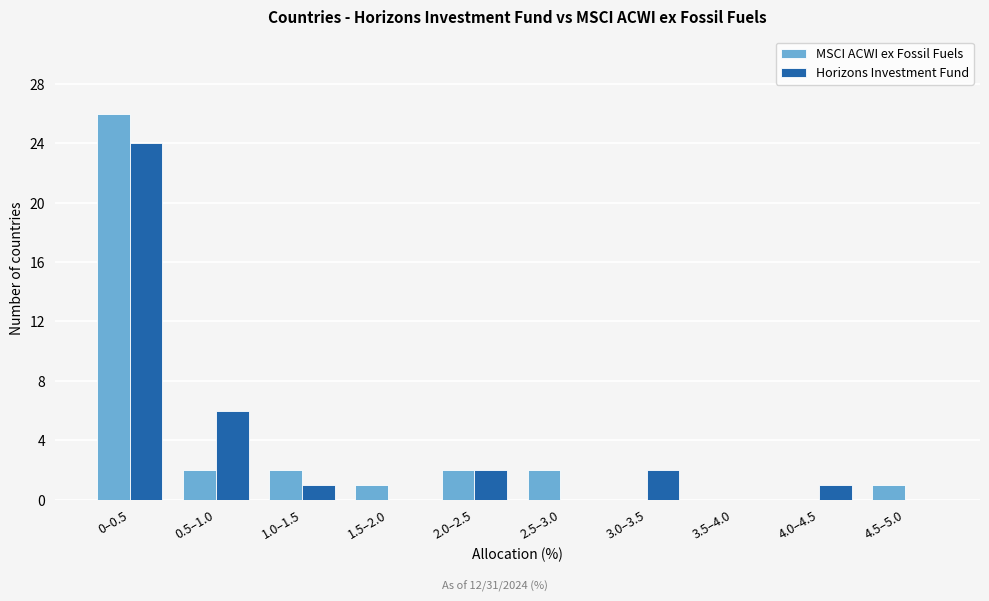

Reading left to right, extract all data points from this chart.

MSCI ACWI ex Fossil Fuels: 0–0.5=26	0.5–1.0=2	1.0–1.5=2	1.5–2.0=1	2.0–2.5=2	2.5–3.0=2	3.0–3.5=0	3.5–4.0=0	4.0–4.5=0	4.5–5.0=1
Horizons Investment Fund: 0–0.5=24	0.5–1.0=6	1.0–1.5=1	1.5–2.0=0	2.0–2.5=2	2.5–3.0=0	3.0–3.5=2	3.5–4.0=0	4.0–4.5=1	4.5–5.0=0